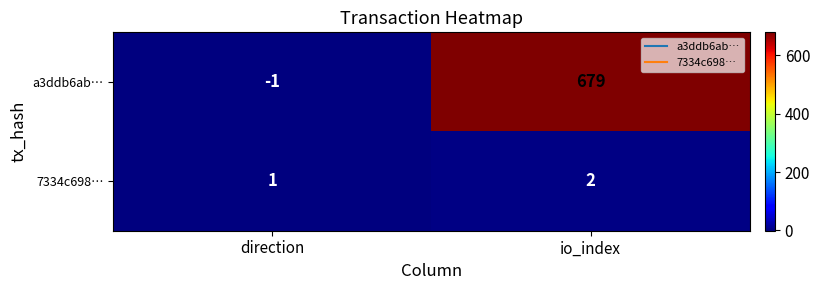

Rank the series at direction from highest to lowest value.

7334c698…, a3ddb6ab…